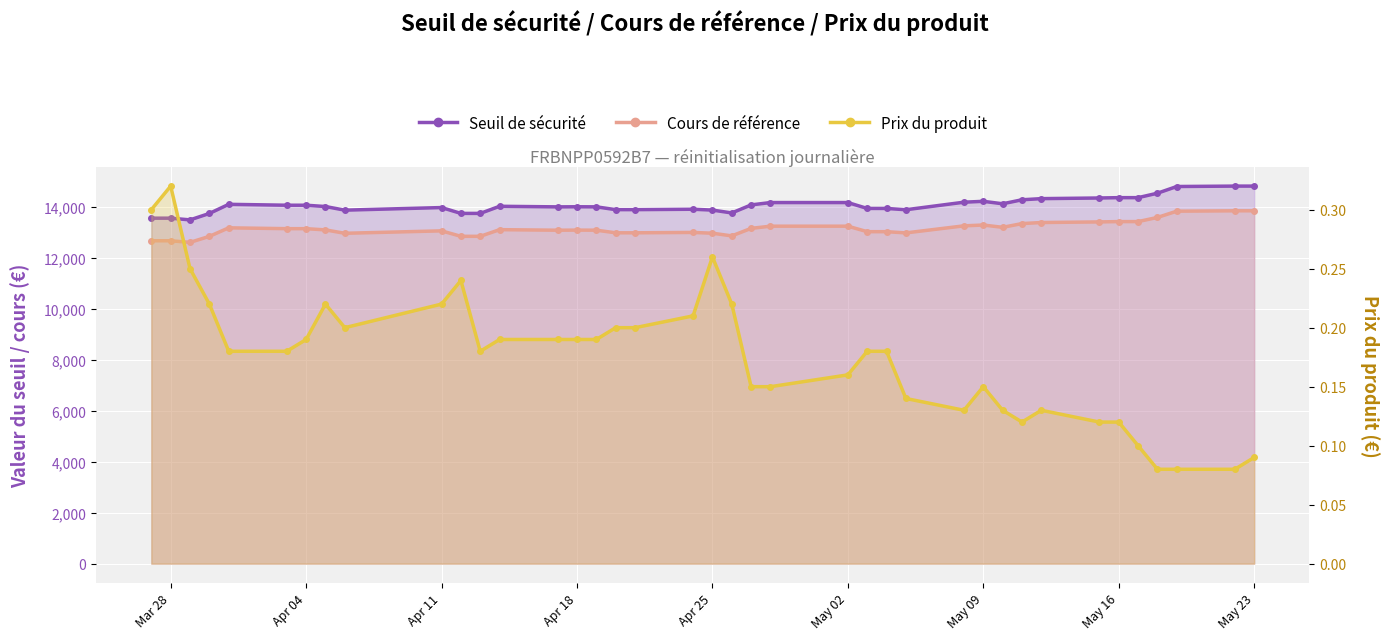

At how many categories does at least one series exceed 5416?

39